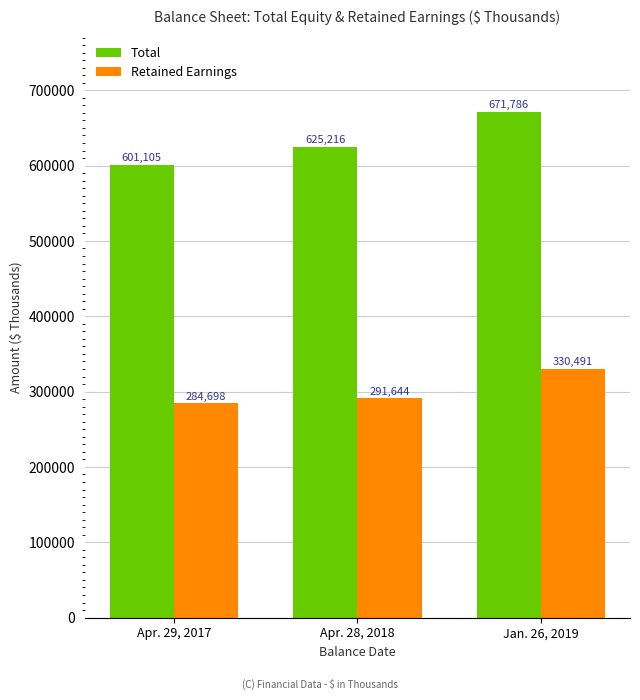

The Total series shows 301249 at Apr. 29, 2017. True or false?

False